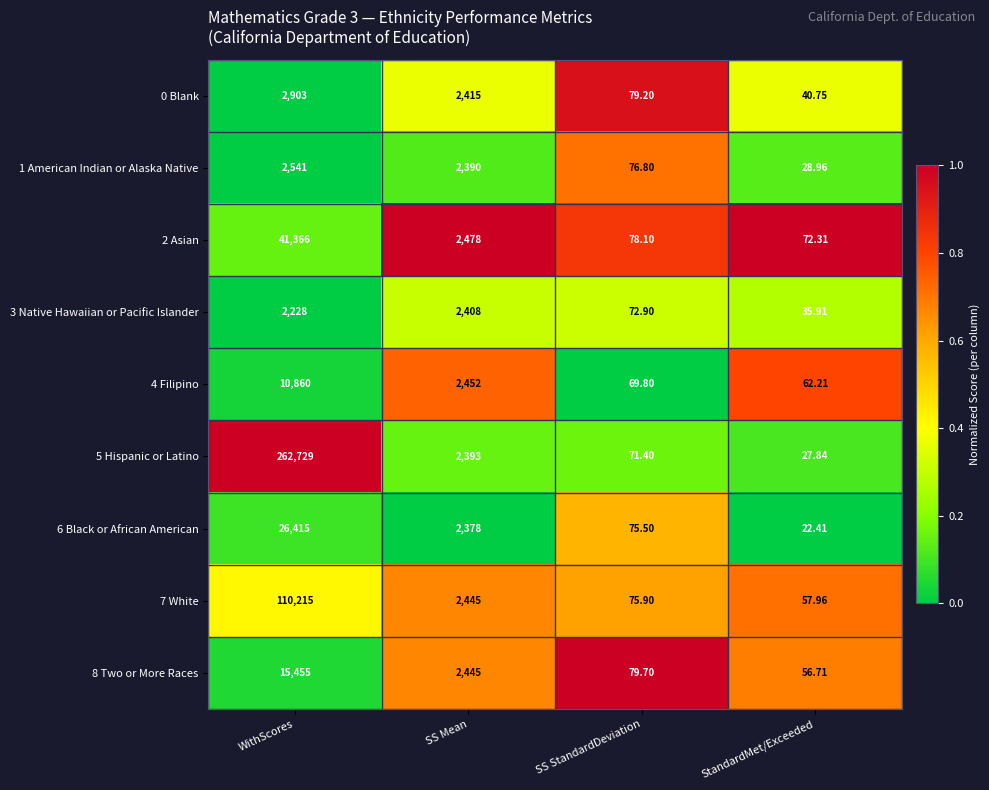

Is the value of 6 Black or African American at WithScores greater than the value of 2 Asian at SS StandardDeviation?

Yes